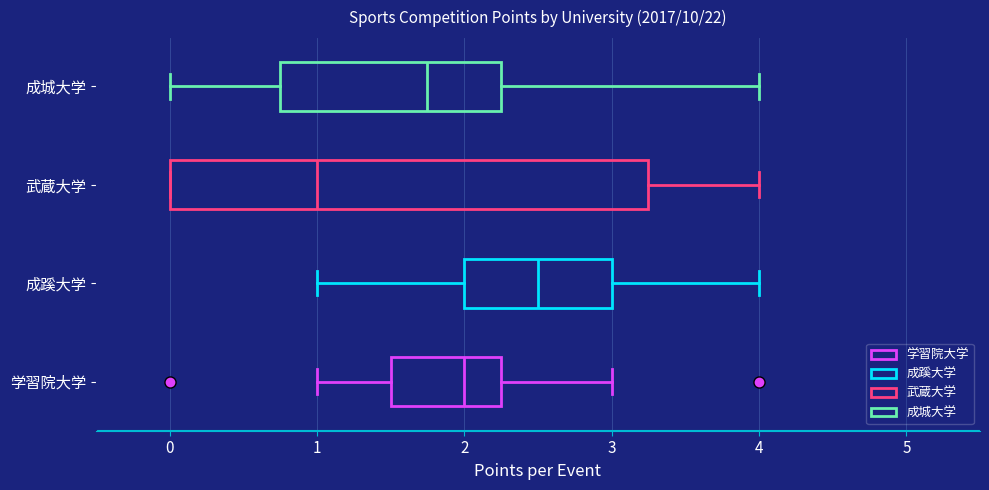

Reading bottom to top, transcribe this box plot: for each box, give where its median line is, the range the box spans, and where its two whiskers end, as read against the x-axis. The values are not printed on the chart, so give them approximately, as read against the axis.

学習院大学: median 2.0, box 1.5 to 2.3, whiskers 1.0 to 3.0
成蹊大学: median 2.5, box 2.0 to 3.0, whiskers 1.0 to 4.0
武蔵大学: median 1.0, box 0.0 to 3.3, whiskers 0.0 to 4.0
成城大学: median 1.8, box 0.8 to 2.3, whiskers 0.0 to 4.0